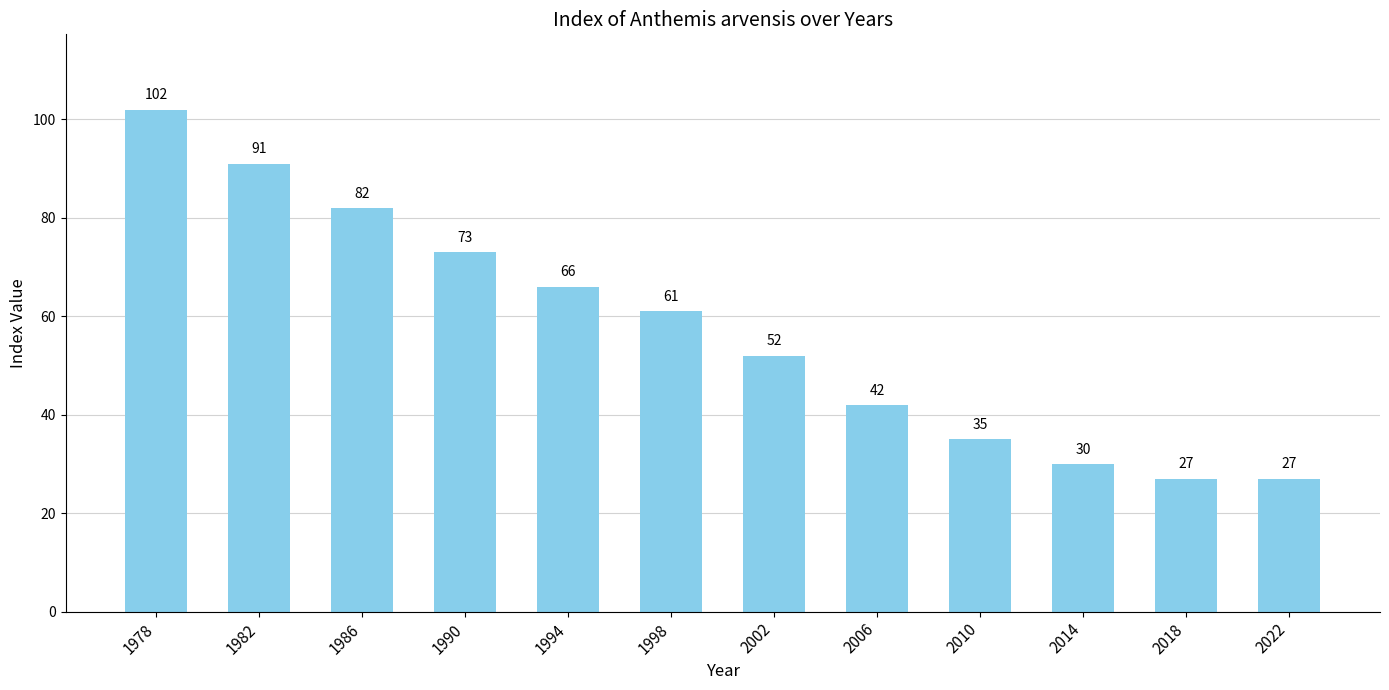

Reading left to right, what are all the values shown in this chart?

102	91	82	73	66	61	52	42	35	30	27	27